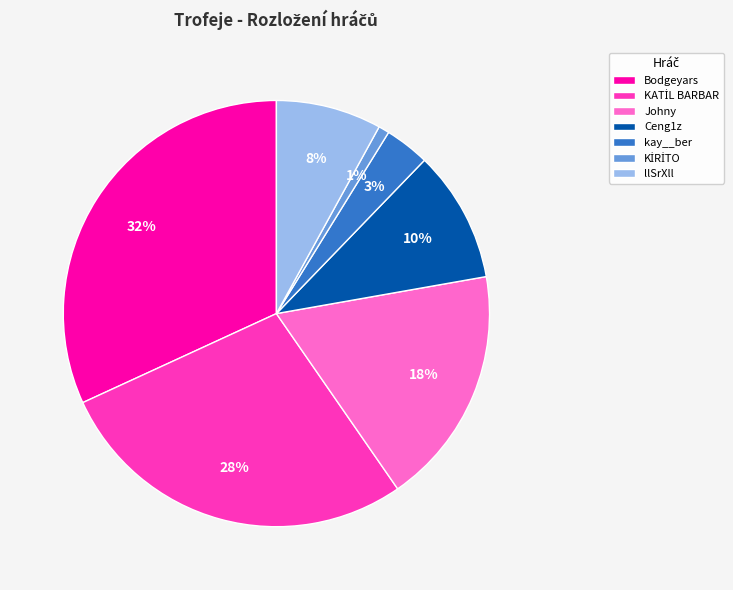

Is the sum of Johny and kay__ber greater than half?

No